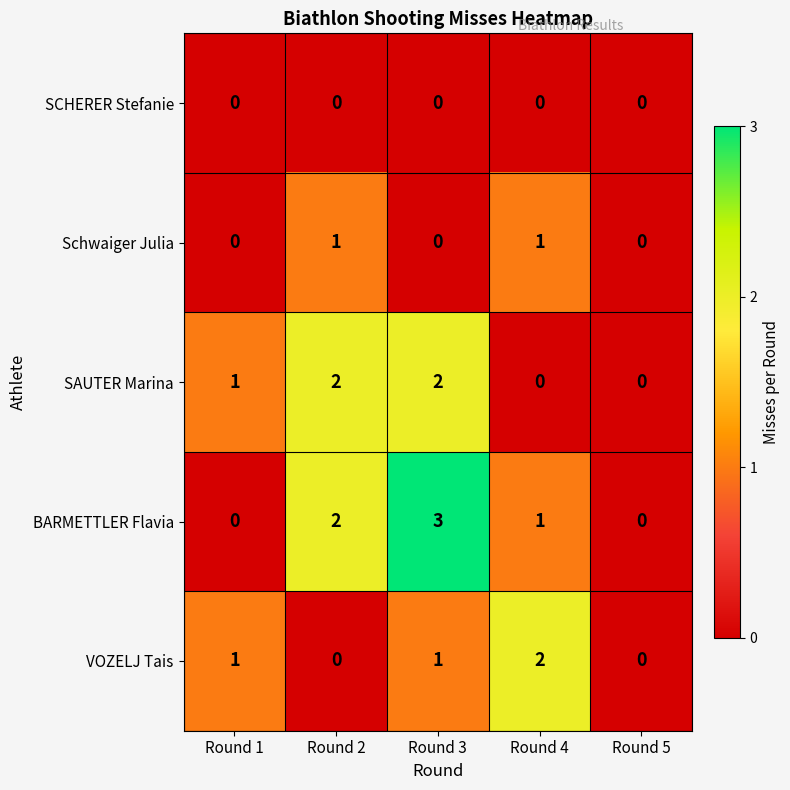

What is the sum of all SAUTER Marina values?

5